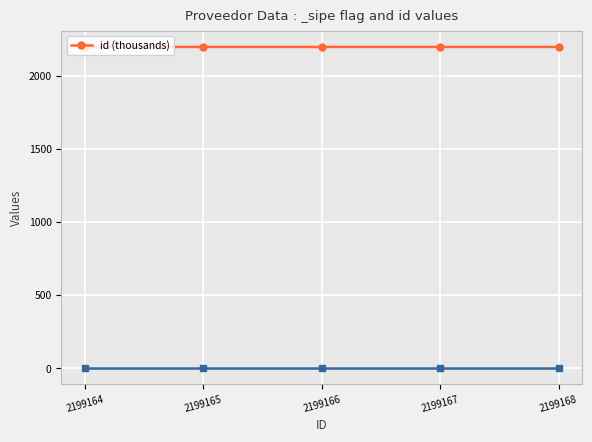

How many values are between 2199 and 2200?

5